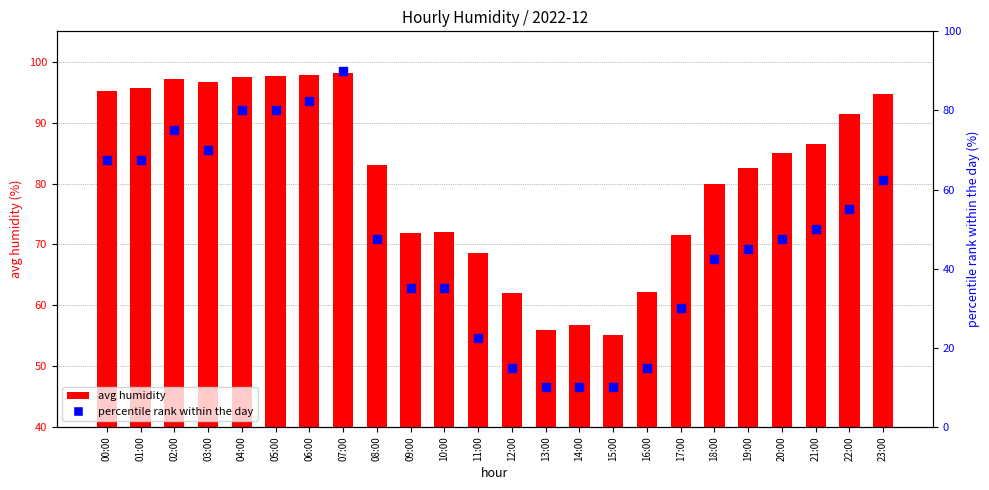

Which series has the largest total across all categories?

avg humidity